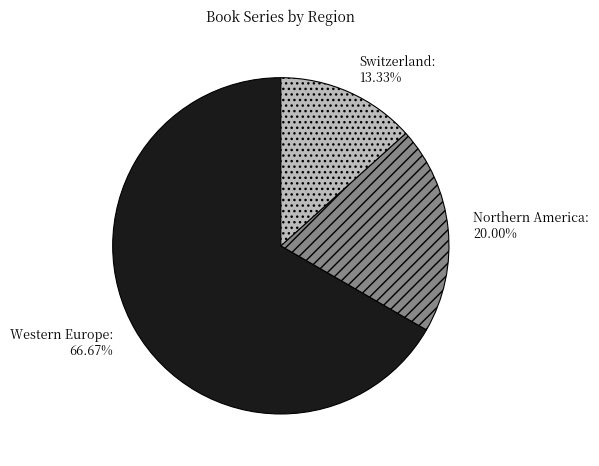

Count the number of slices in the pie.

3